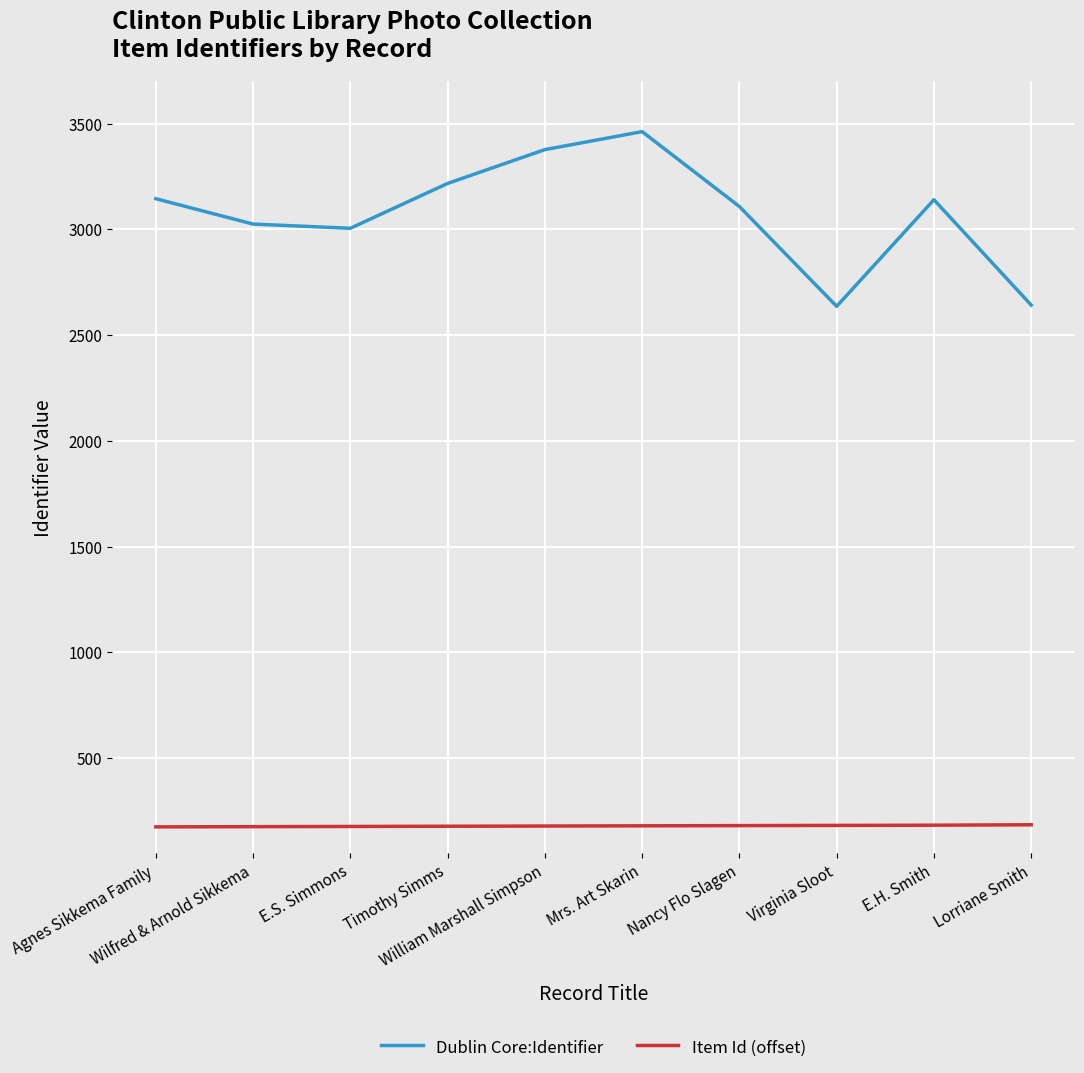

The value of Item Id (offset) at Virginia Sloot is 182. True or false?

True